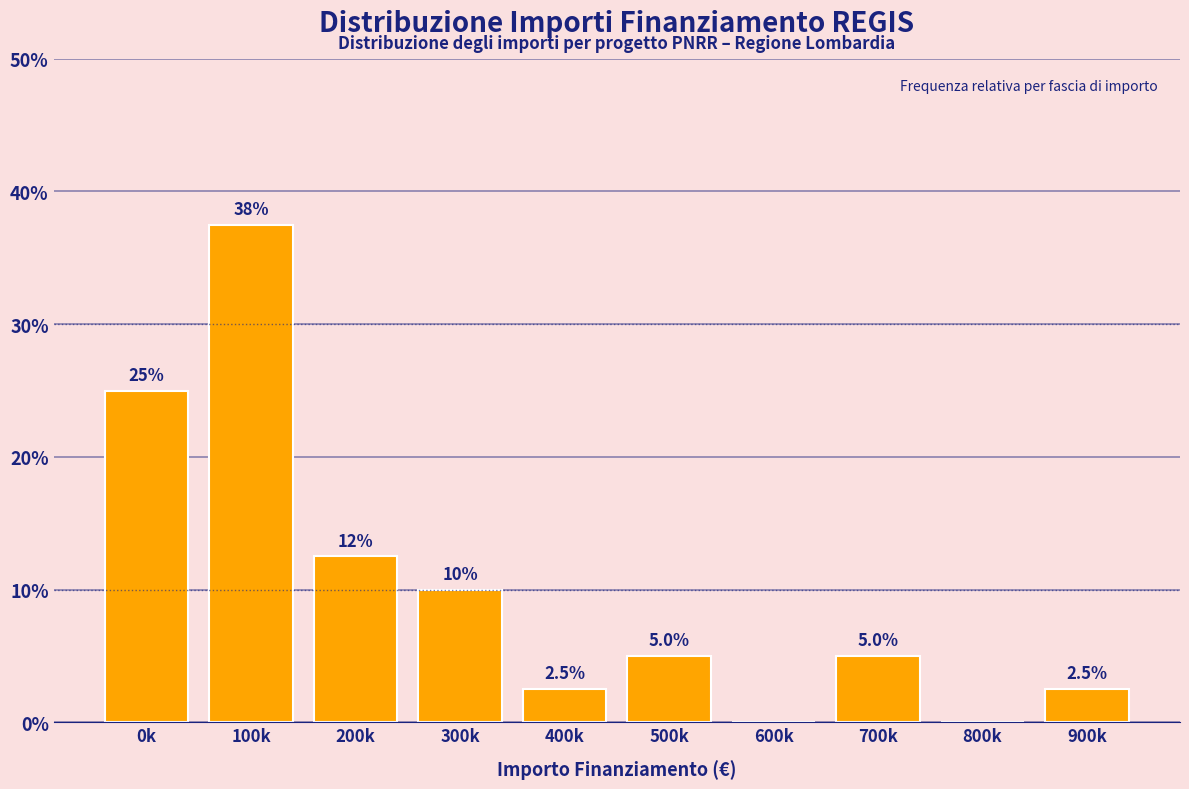

Reading left to right, what are all the values shown in this chart?

0k=25.0	100k=37.5	200k=12.5	300k=10.0	400k=2.5	500k=5.0	600k=0.0	700k=5.0	800k=0.0	900k=2.5